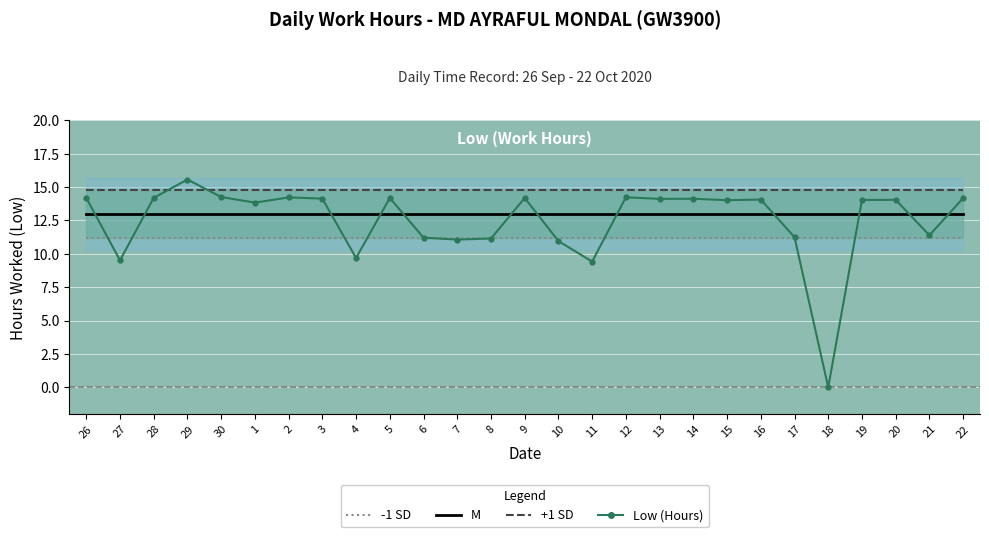

Which category has the lowest value across all series?

18